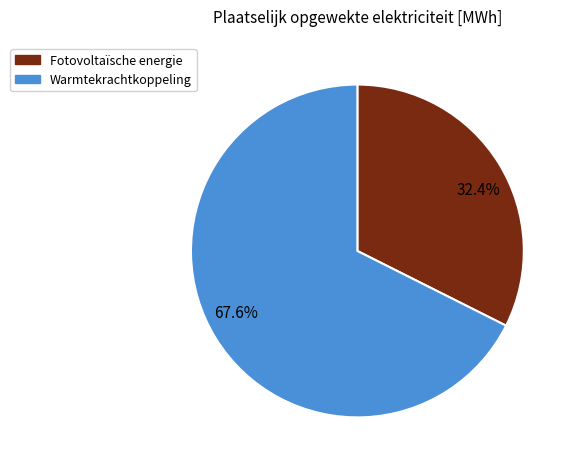

Which slice represents more than half of the pie?

67.6%